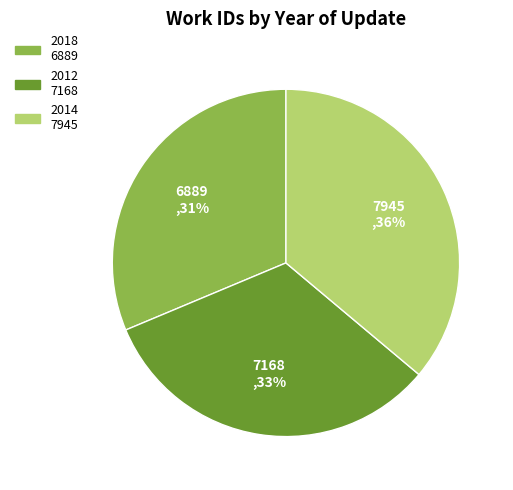

Do 2014 and 2018 together represent more than half of the pie?

Yes